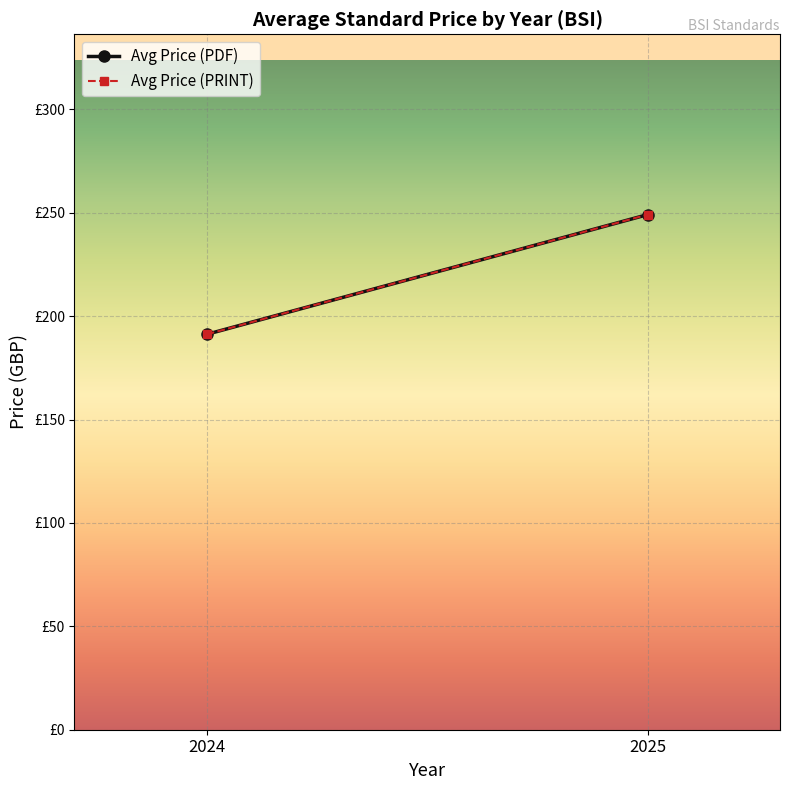

What is the difference between the maximum and minimum values in the Avg Price (PRINT) series?

57.9